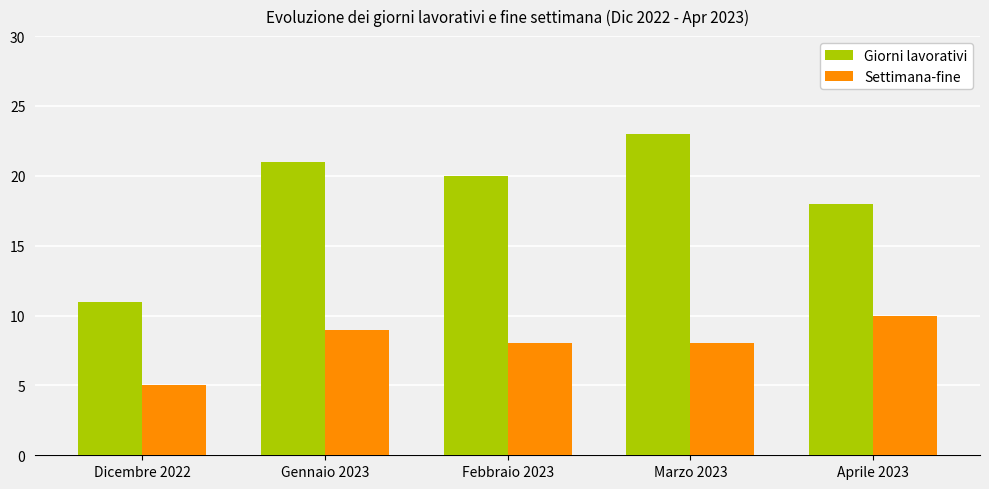

At which label does Giorni lavorativi first exceed 20?

Gennaio 2023